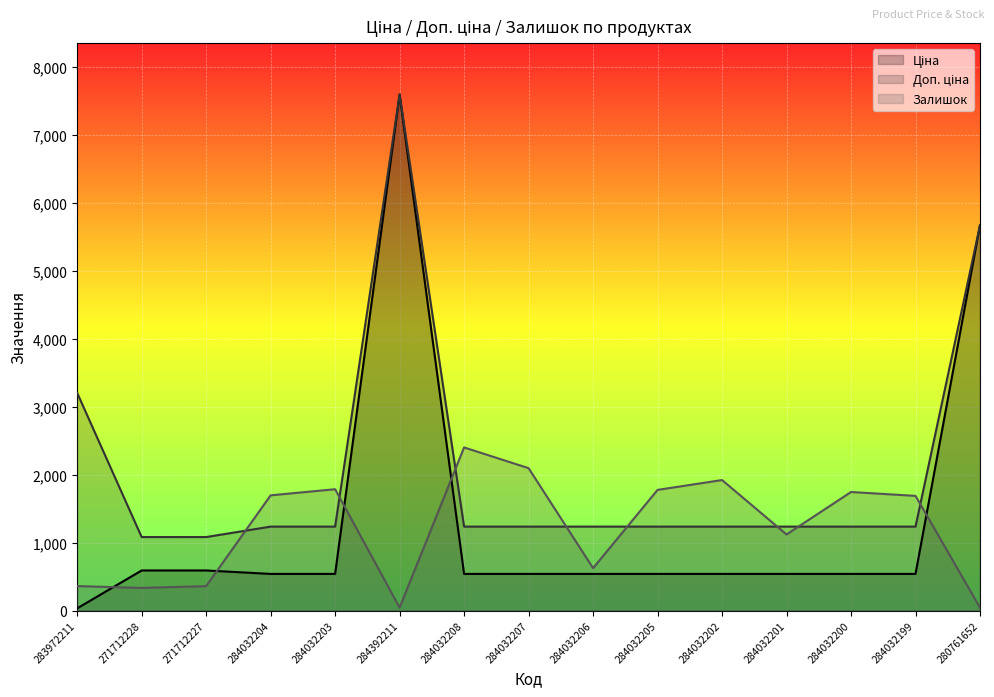

What is the value of the Залишок point at the 4th from the left?

1696.0